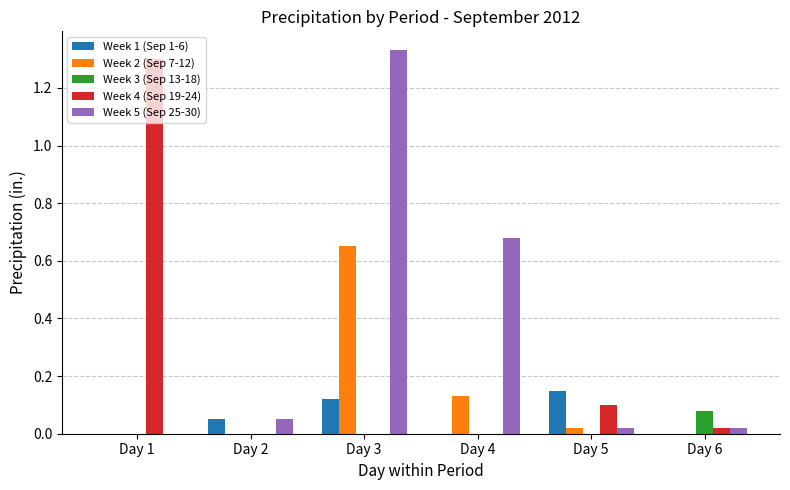

At which label does Week 4 (Sep 19-24) reach its peak?

Day 1